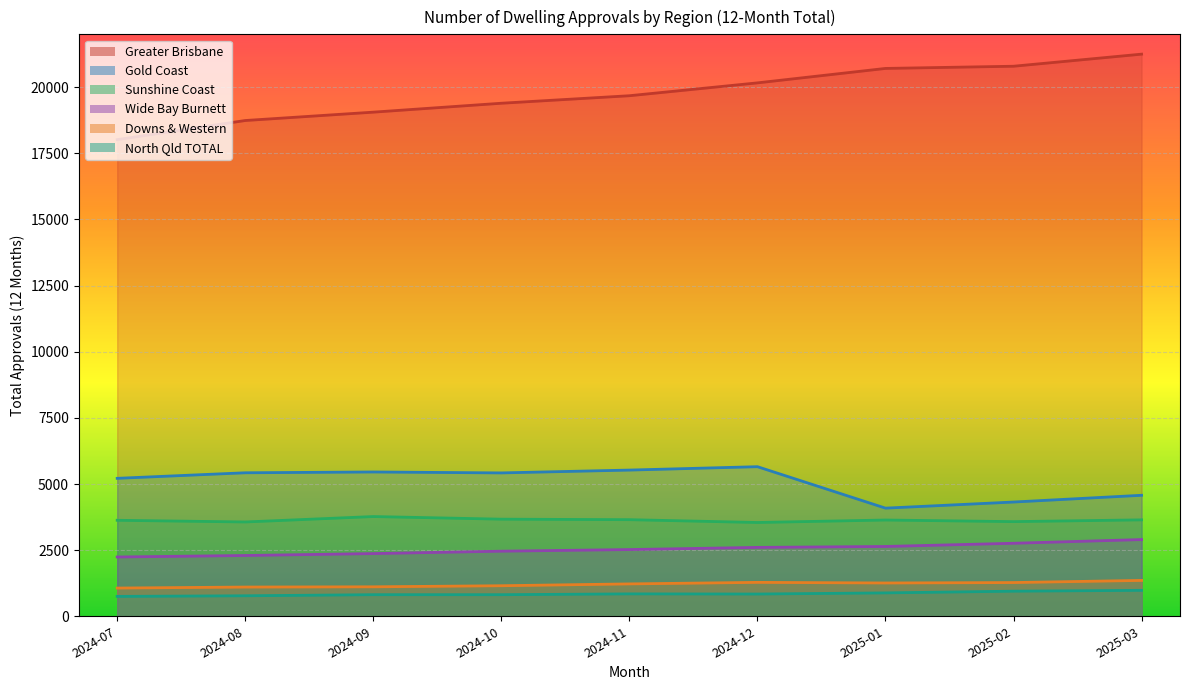

What is the sum of the Gold Coast values at 2024-12 and 2025-01?

9743